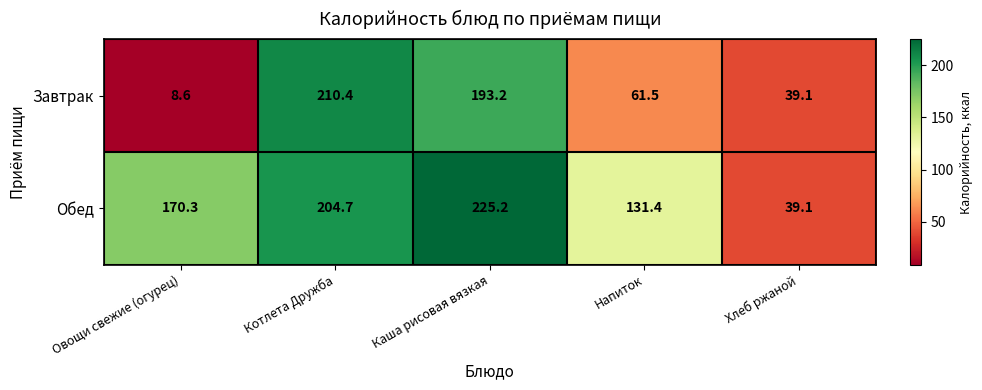

What is the sum of all Завтрак values?

512.8